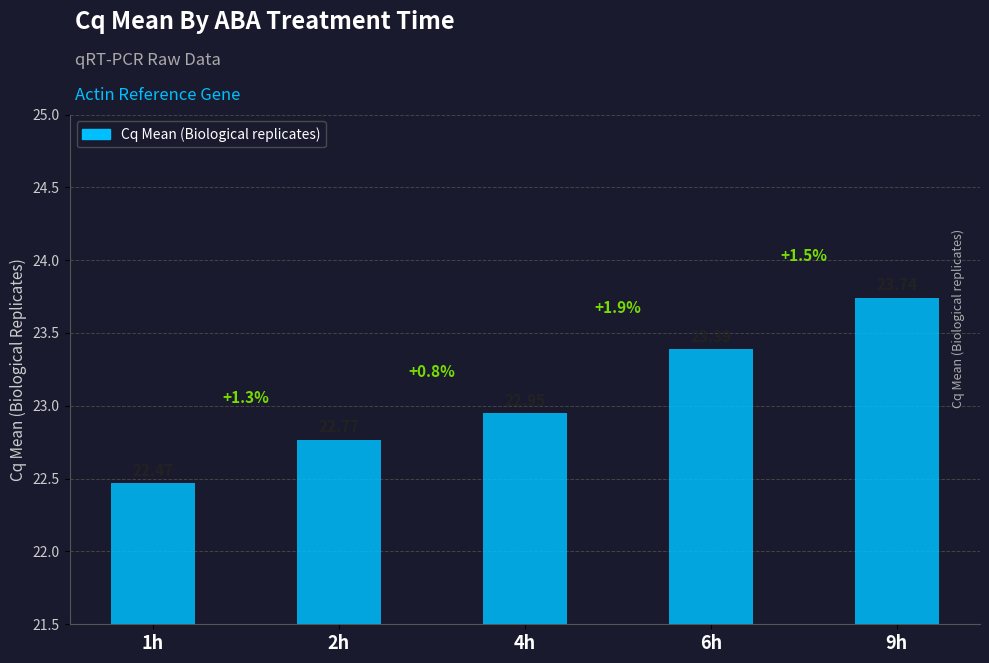

Which has a higher value, 2h or 4h?

4h